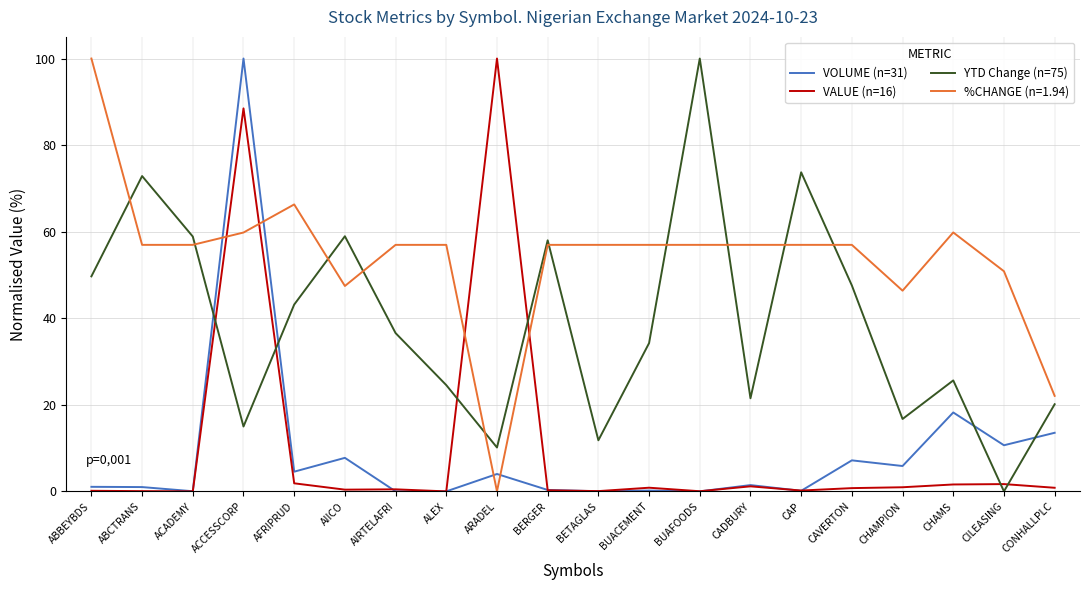

Which series changed the most between CADBURY and CAVERTON?

YTD Change (n=75)